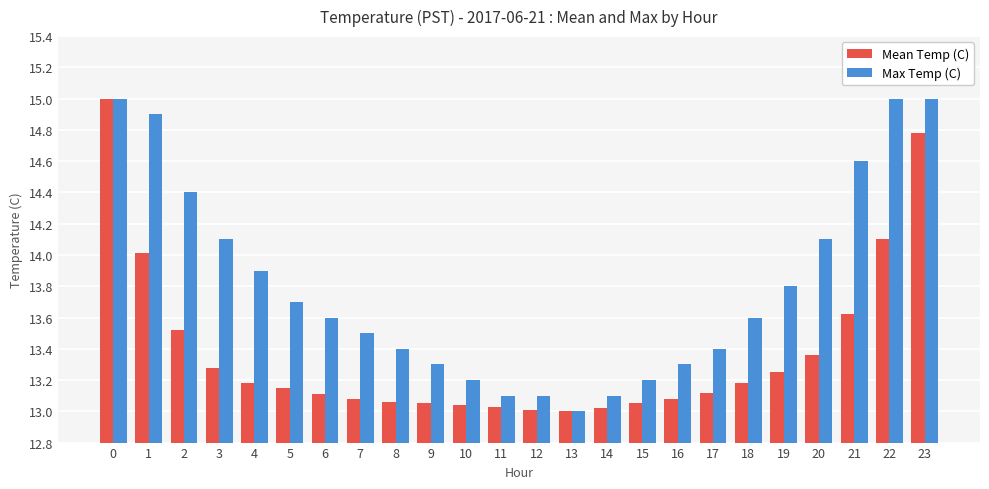

Between 5 and 8, which series saw the biggest shift?

Max Temp (C)